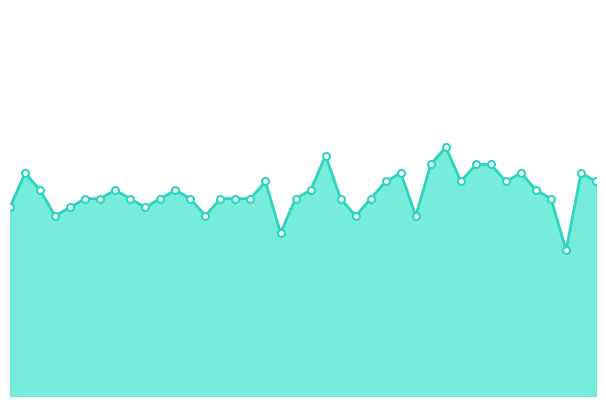

How many interior local peaks (higher than both neighbors) does the data have?

9